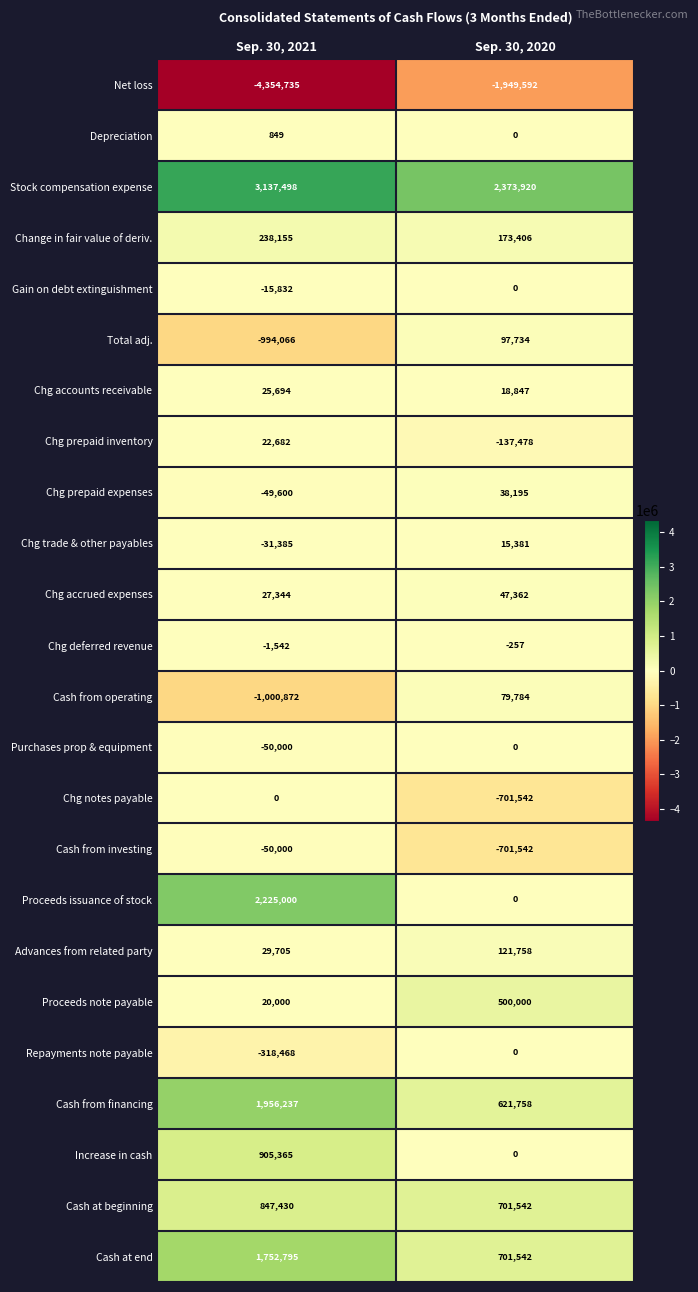

At which category is the sum across all series the highest?

Sep. 30, 2021